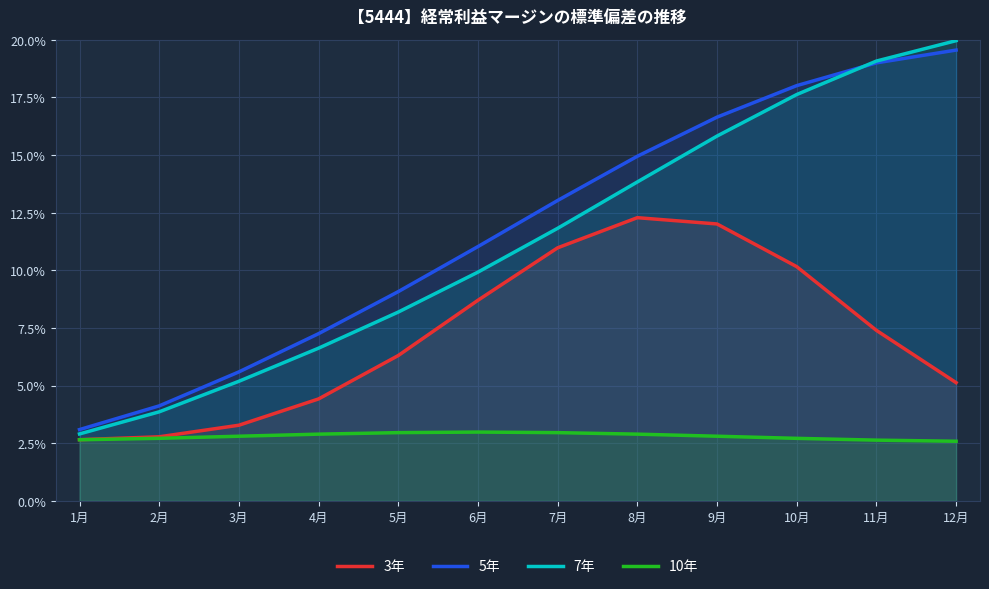

Count the 5年 values in the range 0 to 1.

12